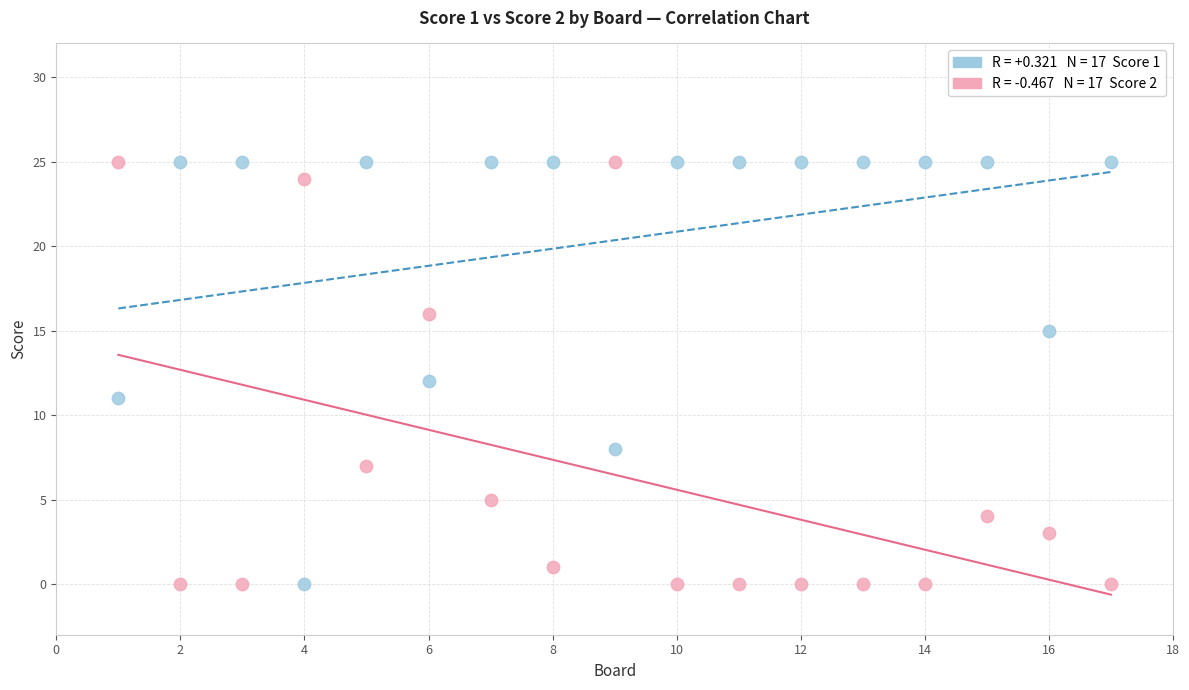

Across all data points, what is the range of Y values (max minus min)?

25